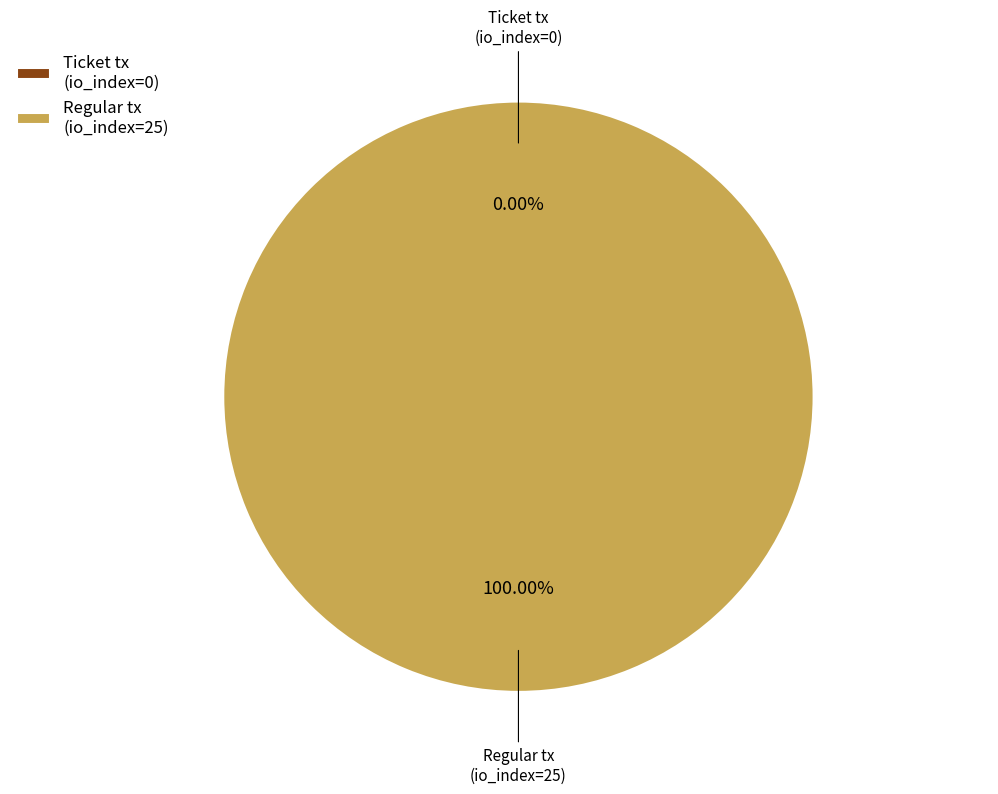

Rank the categories by value from lowest to highest.

Ticket tx
(io_index=0), Regular tx
(io_index=25)